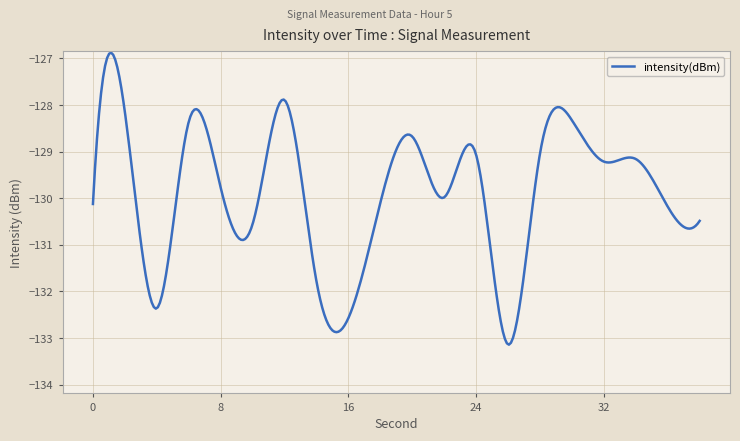

The chart shows a value of -72.8 at 28. True or false?

False